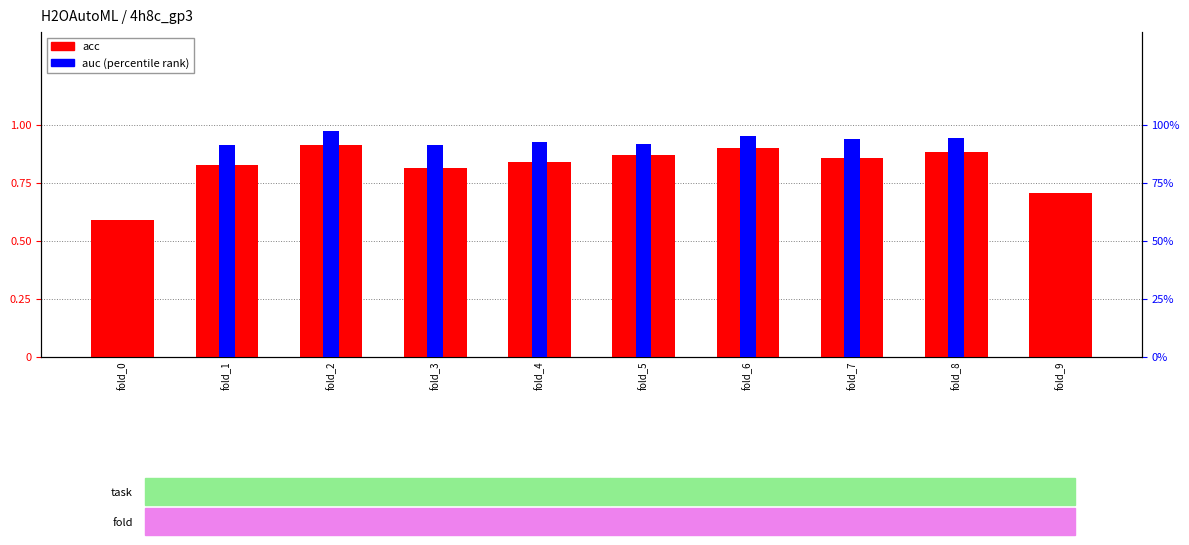

Does the chart contain stacked bars?

No